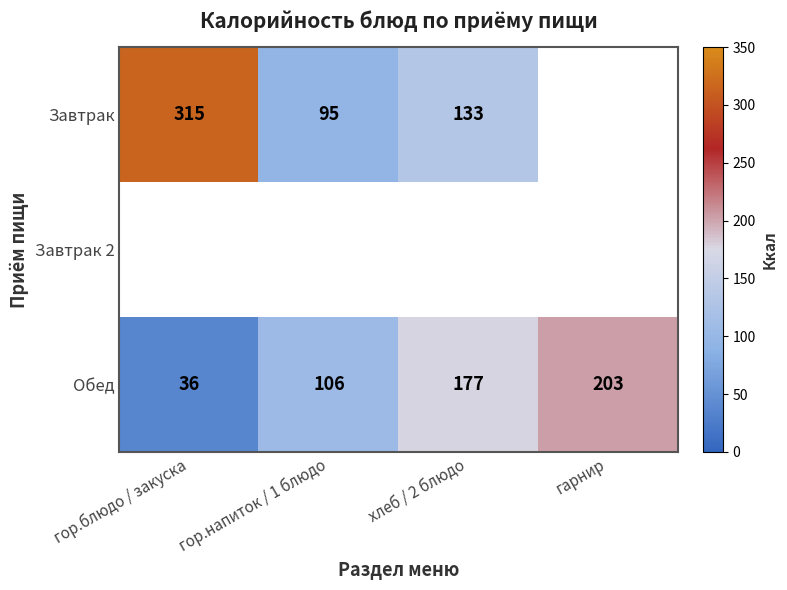

Is the value of Обед at гарнир greater than the value of Завтрак at гор.блюдо / закуска?

No